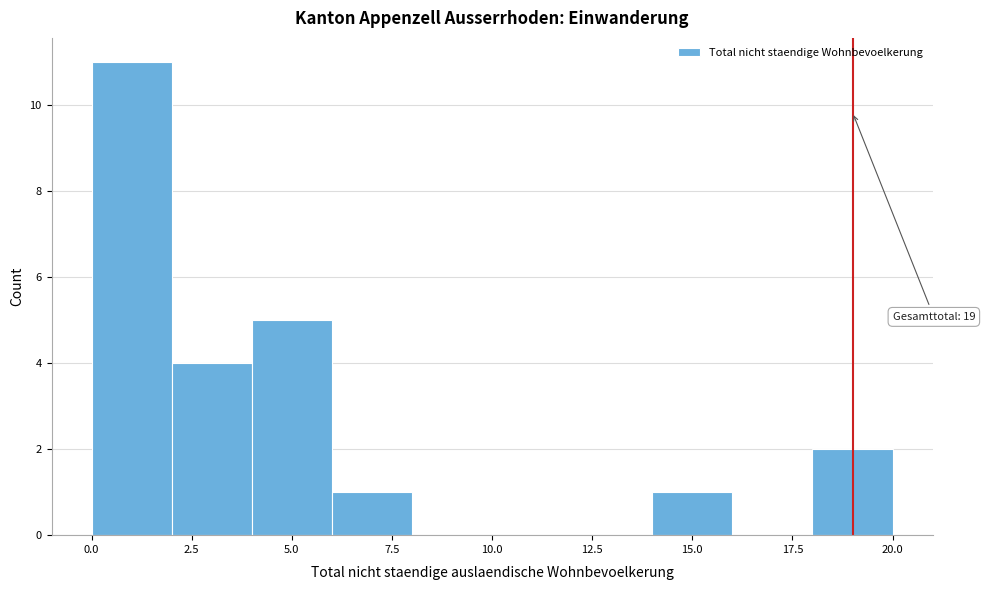

Which range on the x-axis has the tallest bar?

0 to 2